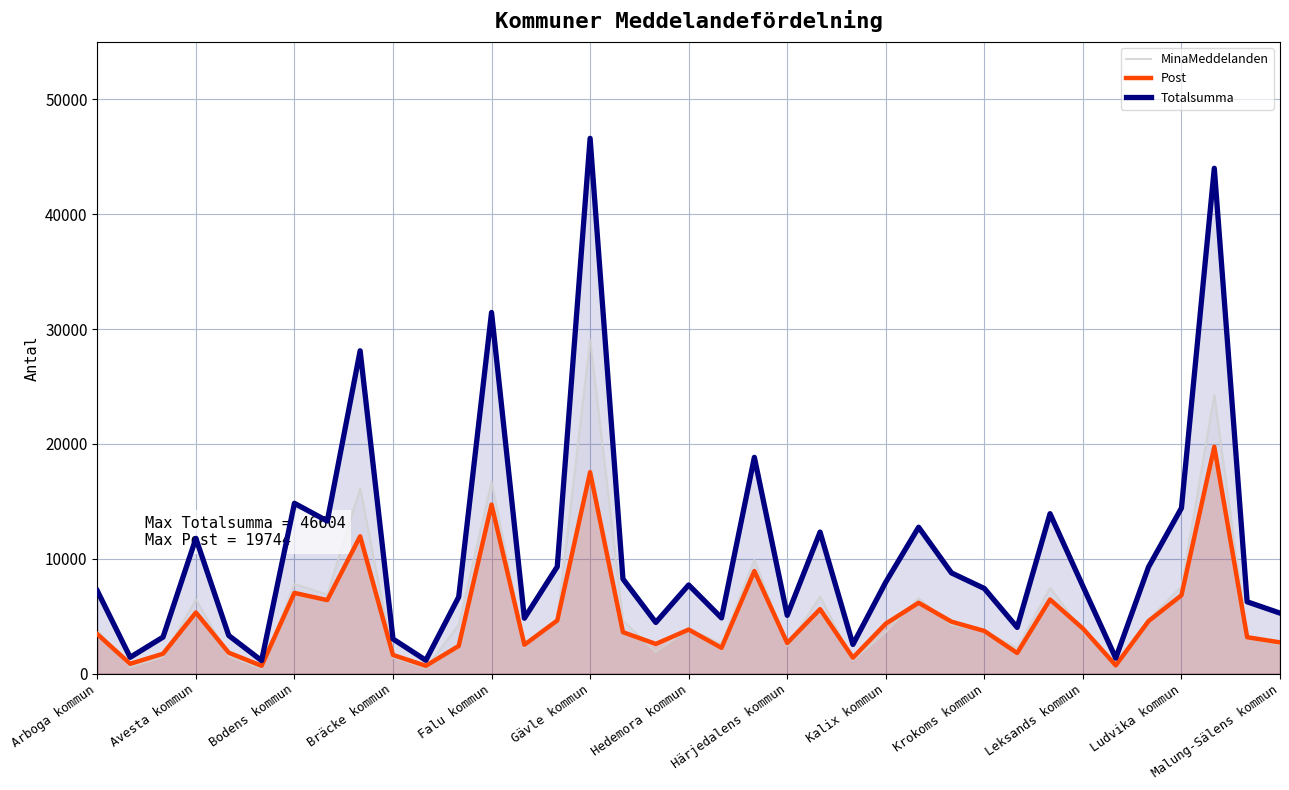

Which series has the widest spread of values?

Totalsumma